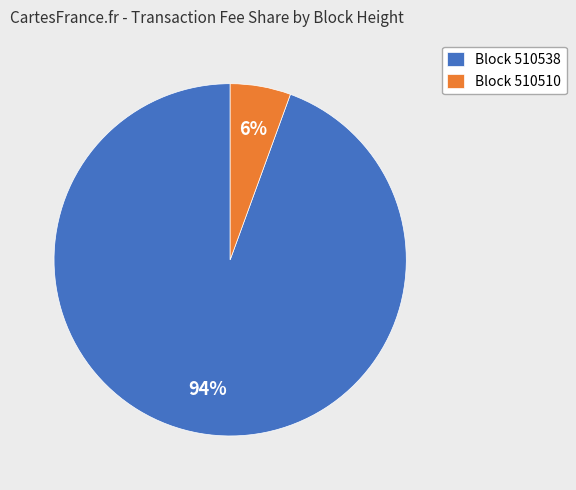

Which has a higher value, Block 510538 or Block 510510?

Block 510538